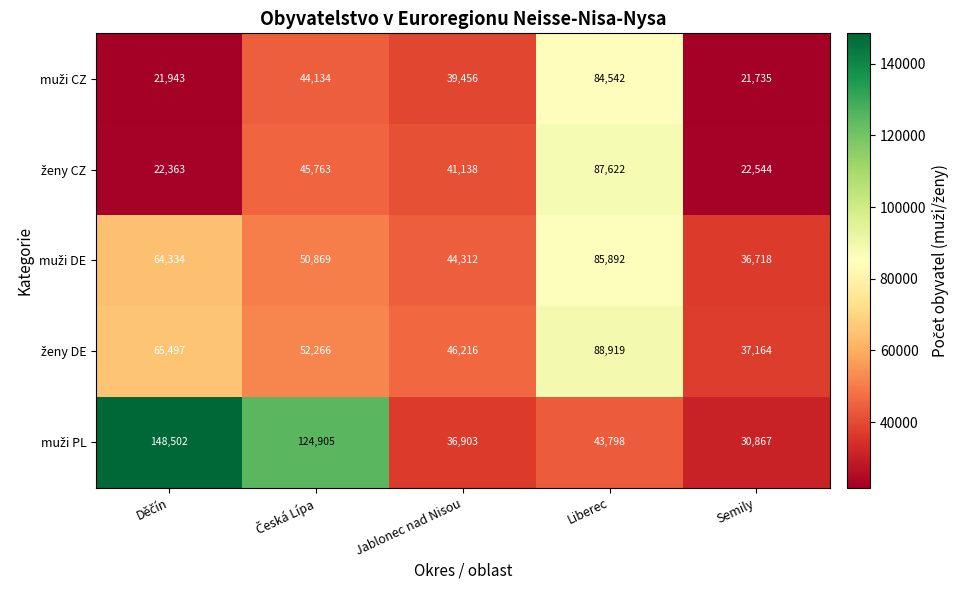

At which category is the sum across all series the highest?

Liberec